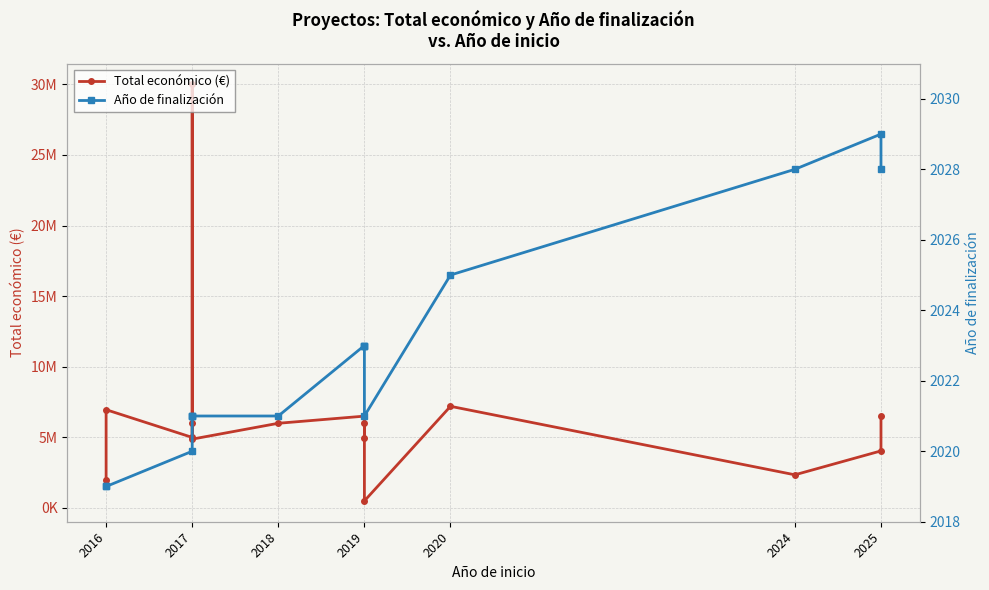

Which series has the largest total across all categories?

Total económico (€)